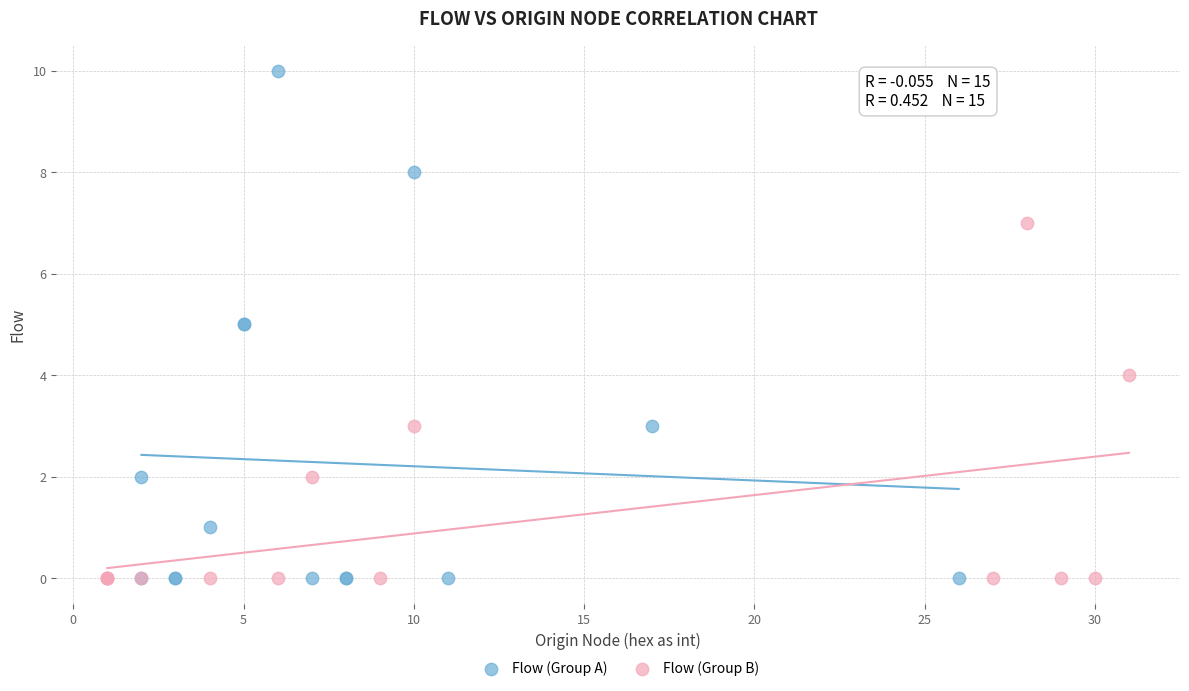

Which series has the largest Y range (max minus min)?

Flow (Group A)